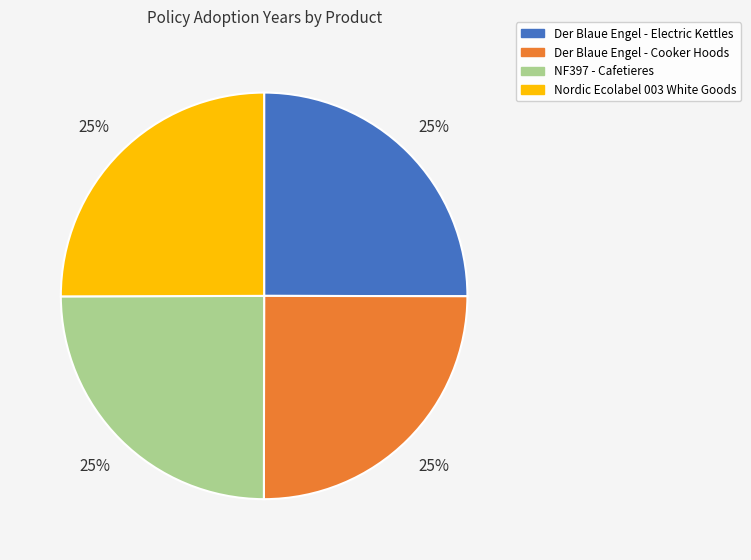

The Nordic Ecolabel 003 White Goods slice represents 25% of the pie. True or false?

True